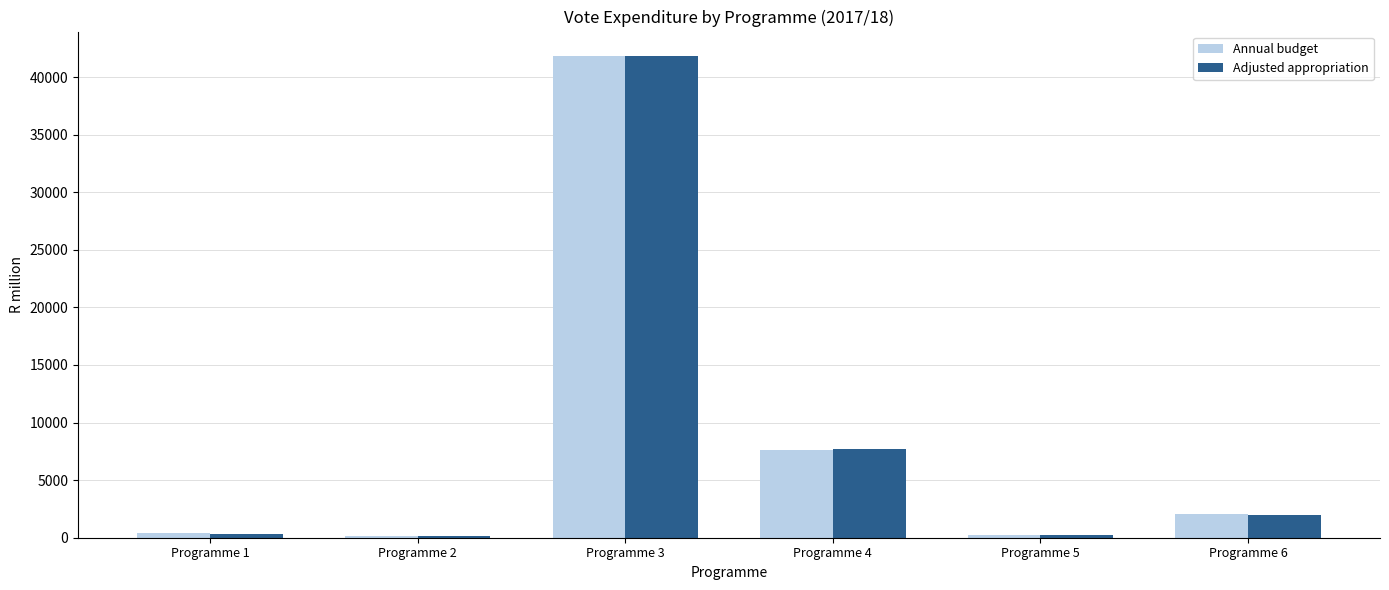

What is the spread (max minus min) of values at Programme 2?

6.1